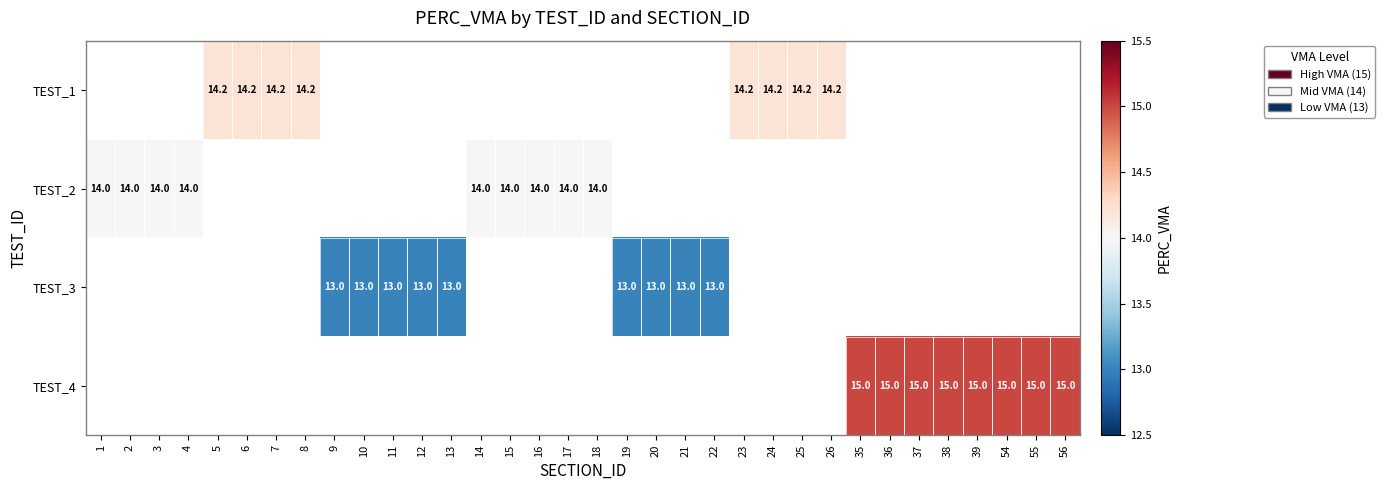

The value of TEST_4 at 38 is 7.6. True or false?

False